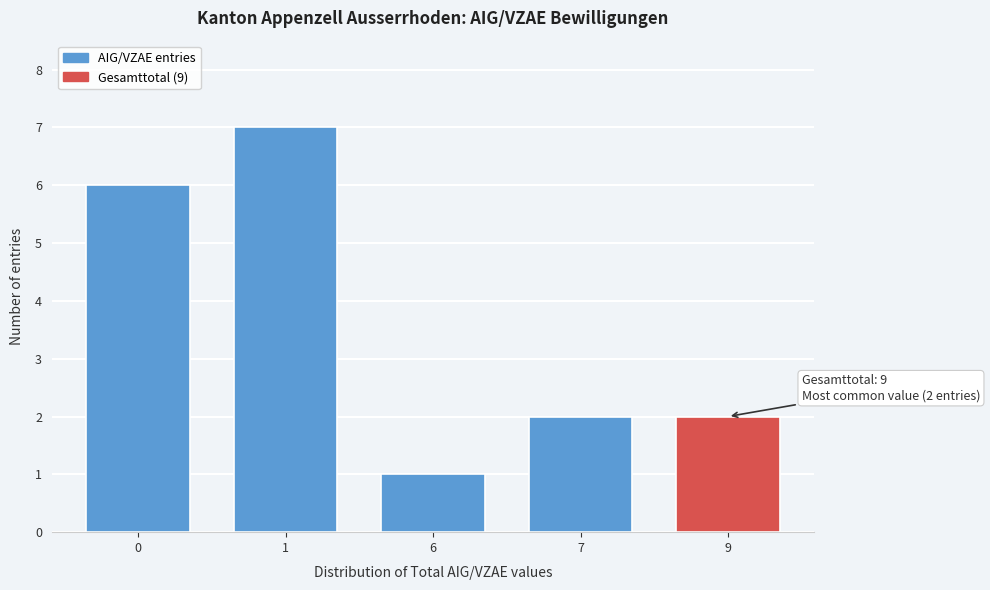

Reading left to right, transcribe all the data shown in this chart.

0=6	1=7	6=1	7=2	9=2